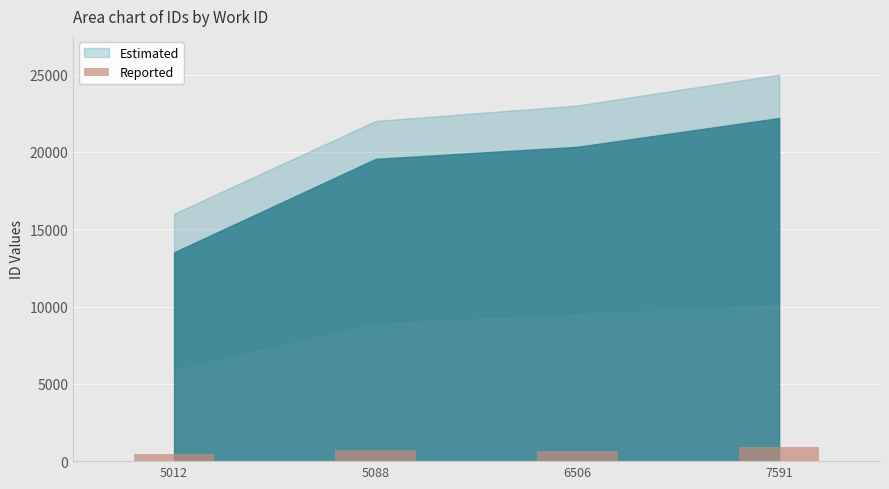

Does the chart contain stacked bars?

No